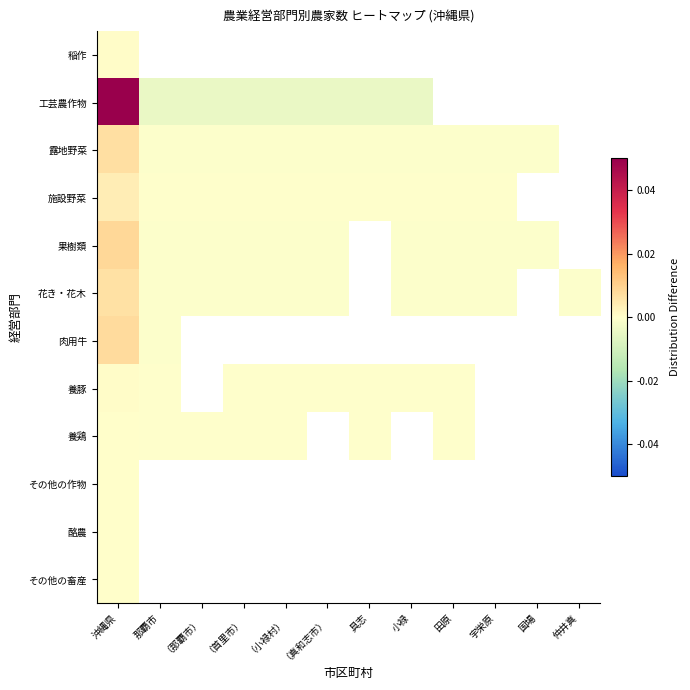

At which label does 肉用牛 reach its minimum?

那覇市